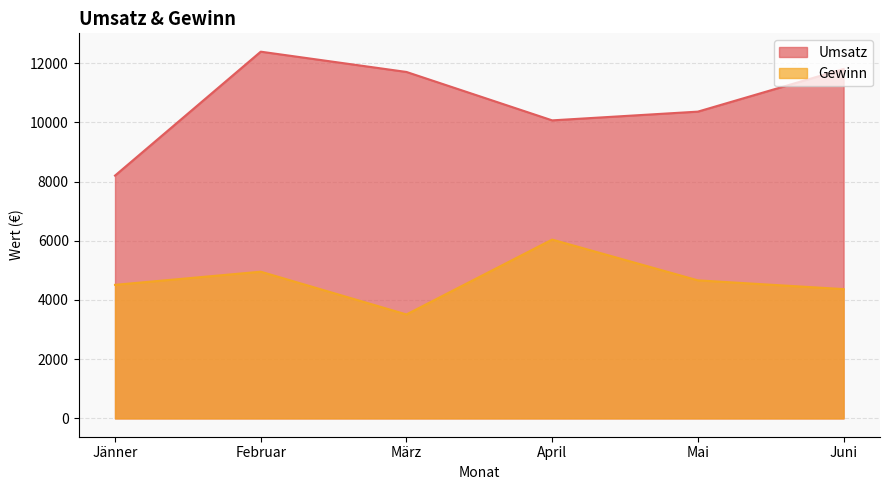

At which category is the sum across all series the highest?

Februar